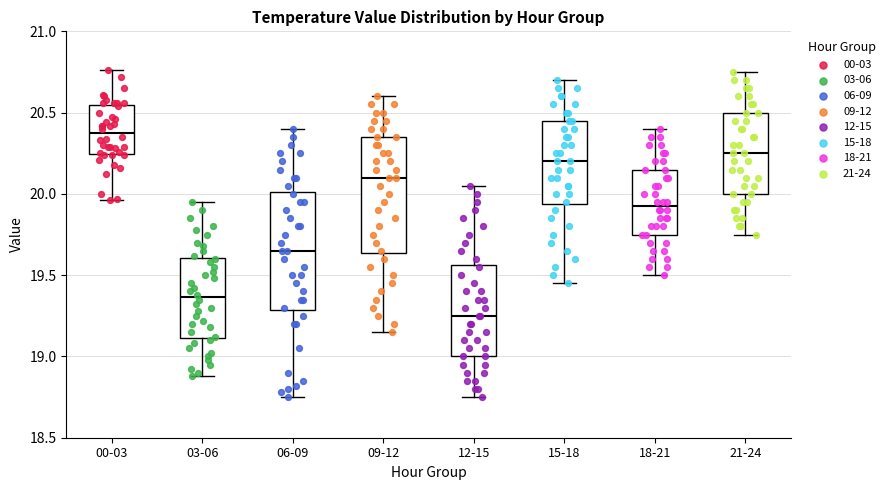

Which box has the highest median line?

00-03